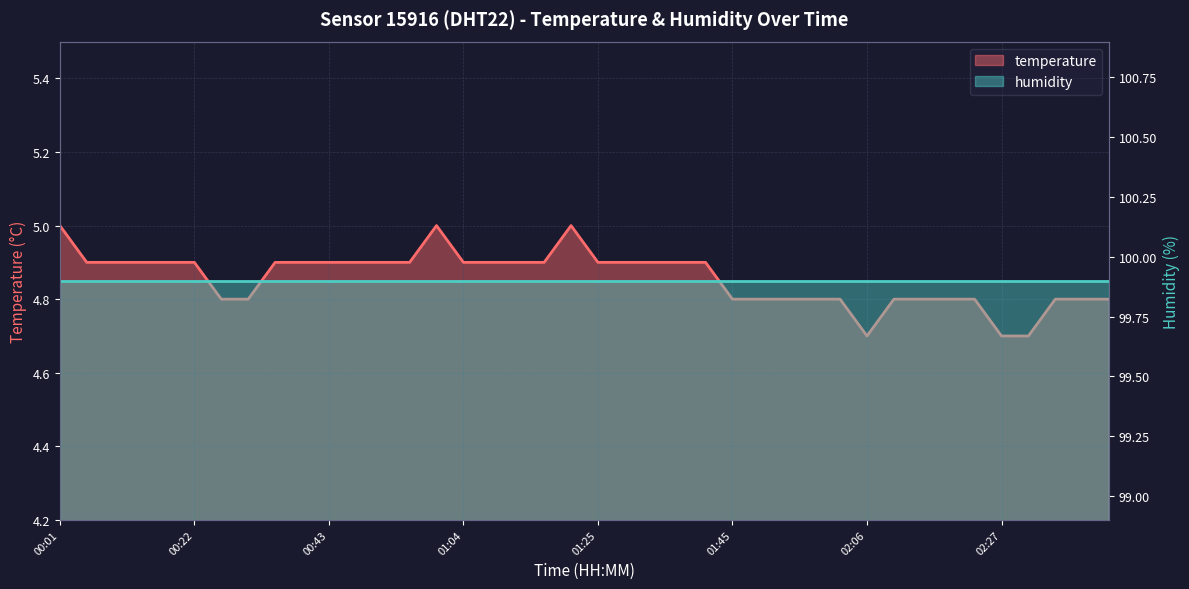

What is the sum of all values?

194.3